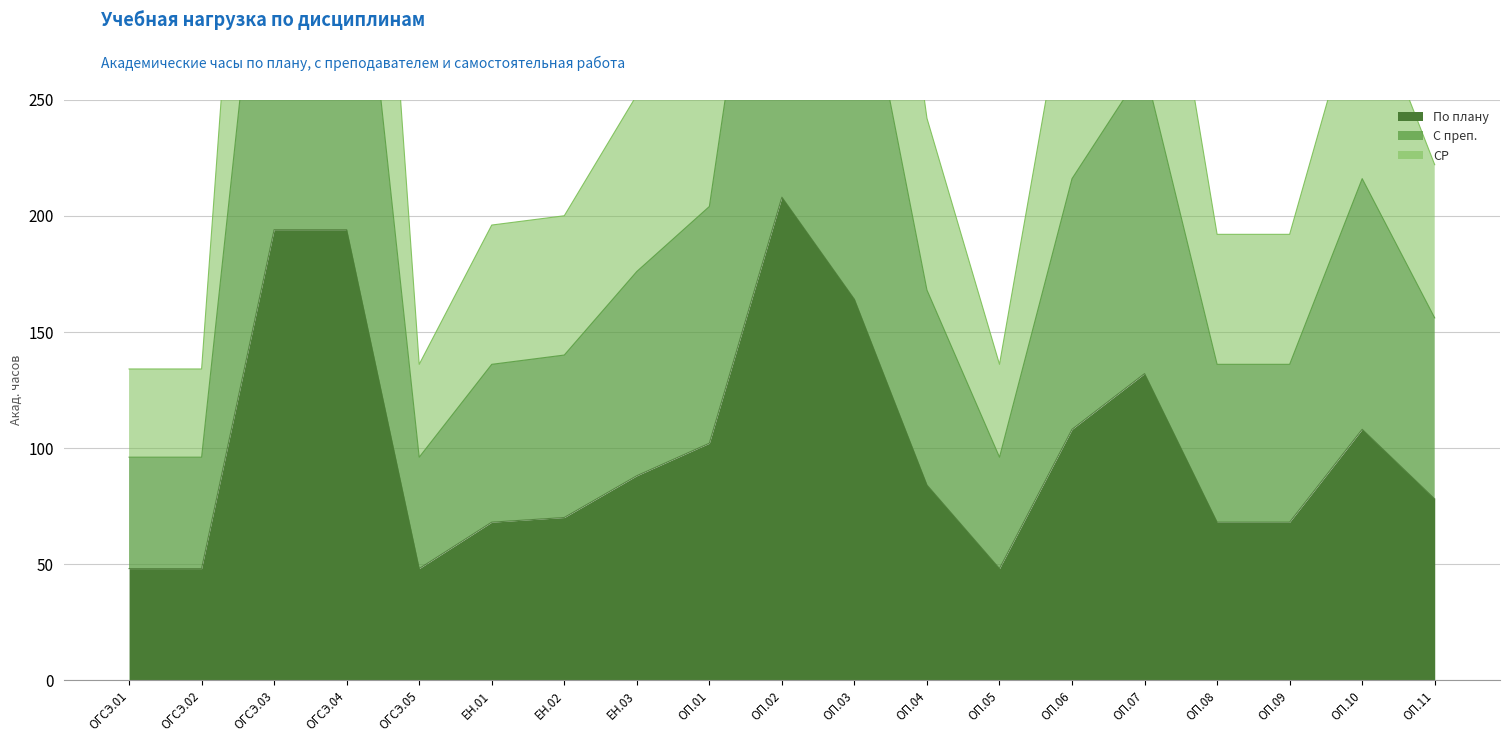

What is the average value of the С преп. series?

203